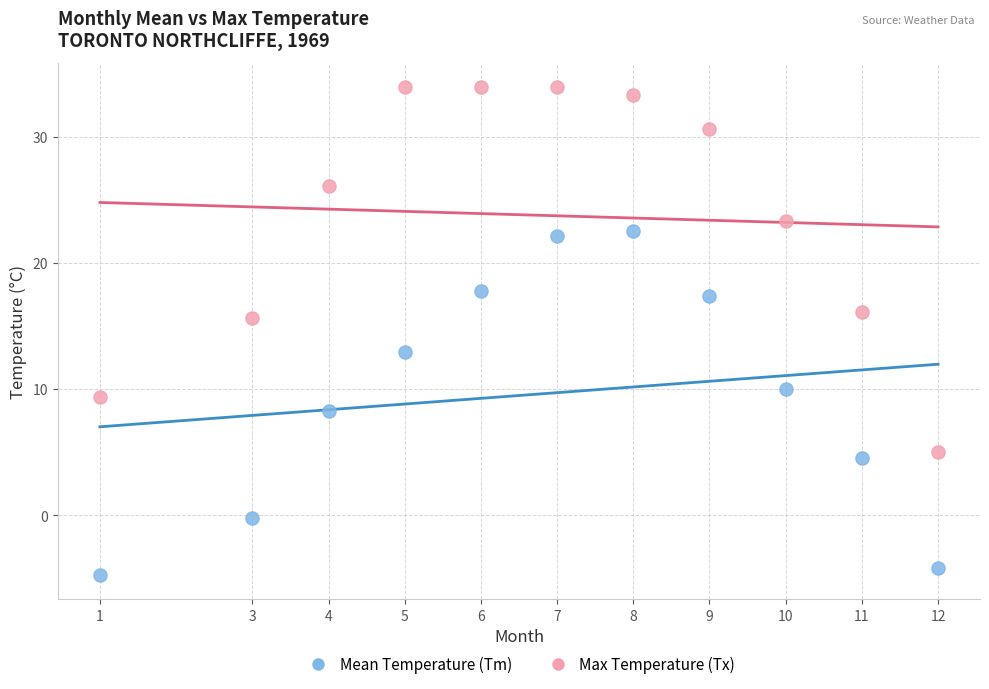

Across all data points, what is the range of X values (max minus min)?

11.0